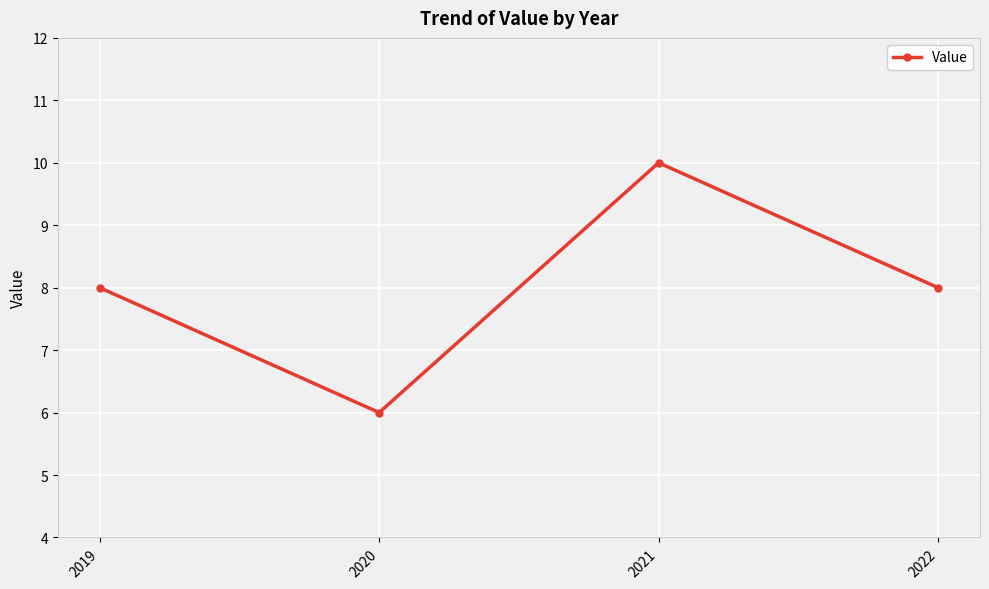

What is the difference between the maximum and minimum values?

4